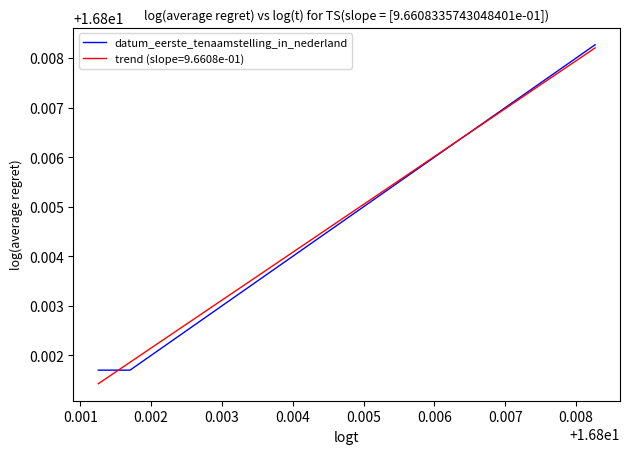

At which category does the chart reach its minimum across all series?

0.001